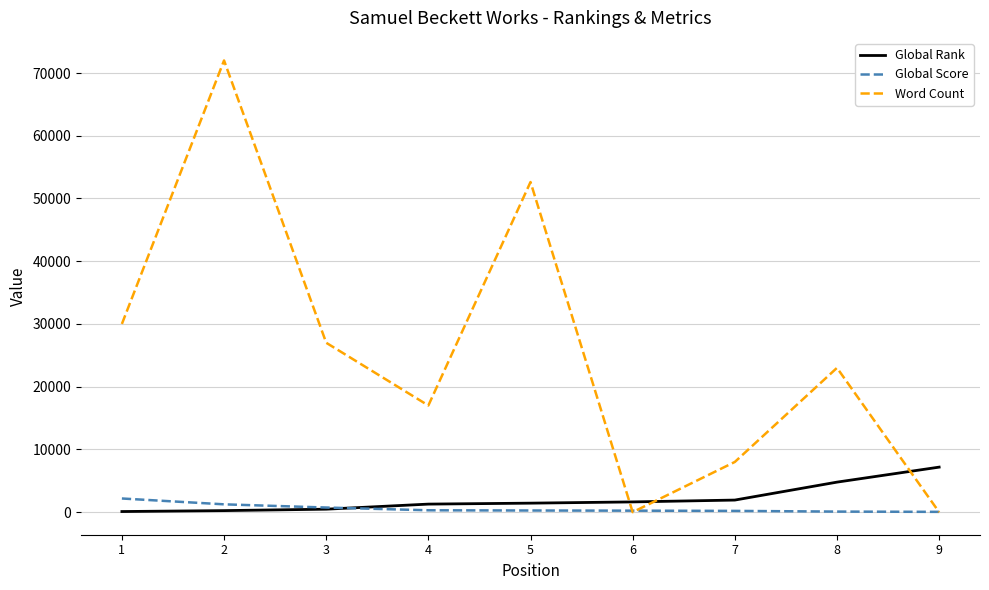

What is the sum of the Global Score values at 6 and 7?

432